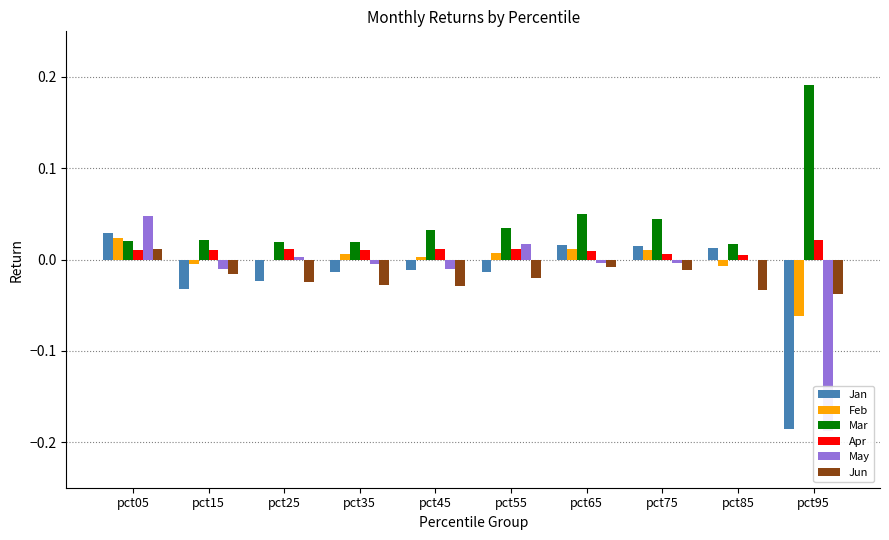

Where is May nearest to the value 0?

pct85